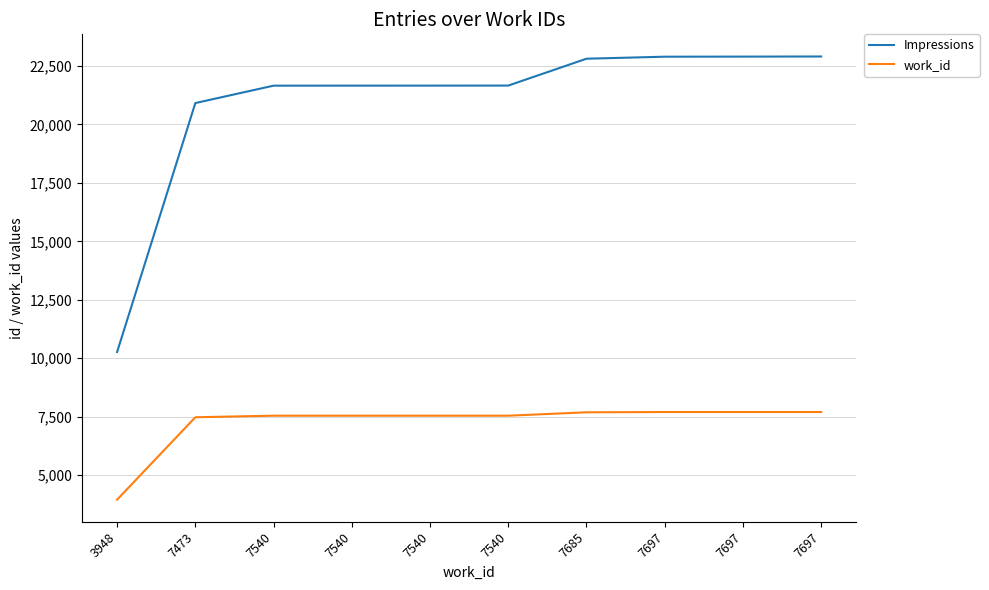

Does the chart display data point markers on the line(s)?

No